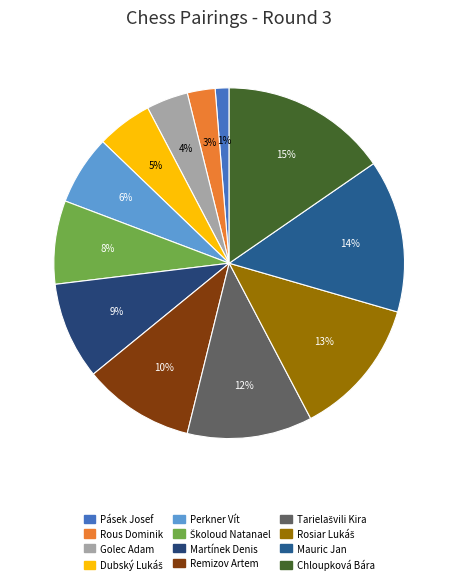

Which slice is the largest?

Chloupková Bára